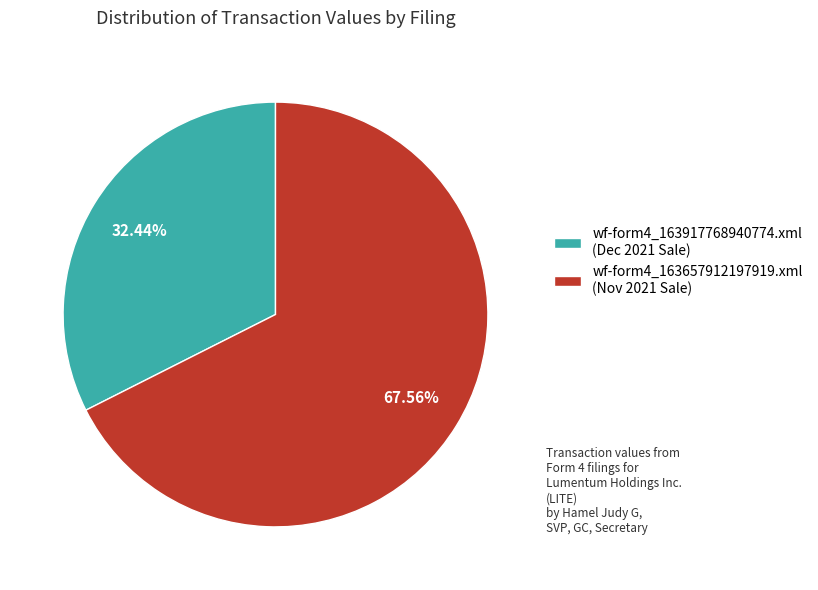

True or false: wf-form4_163657912197919.xml accounts for 68% of the total.

True